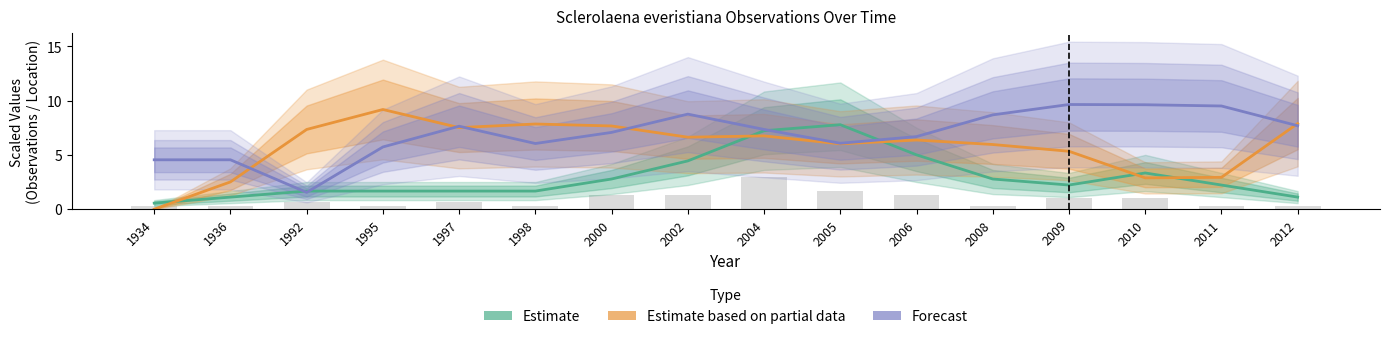

Which series has the largest range (max minus min)?

Estimate based on partial data